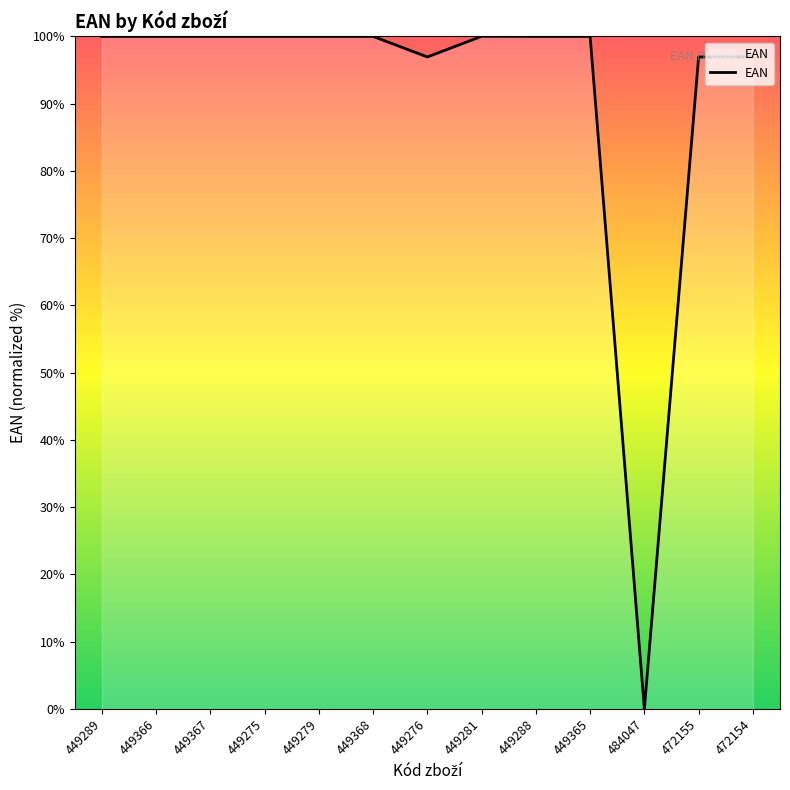

What is the change in value from 449276 to 449281?

+3.1